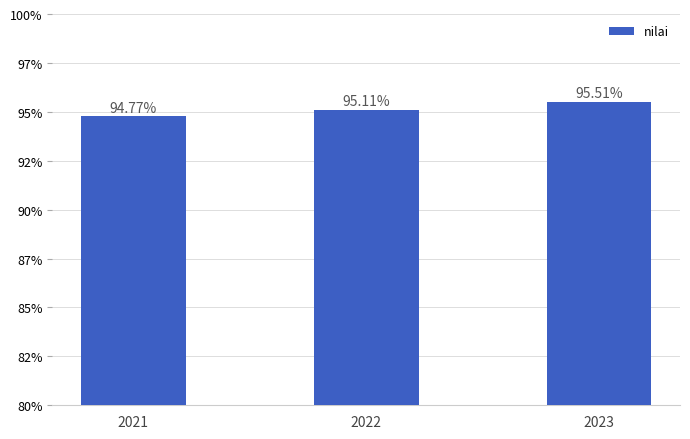

What is the sum of all values?

285.4